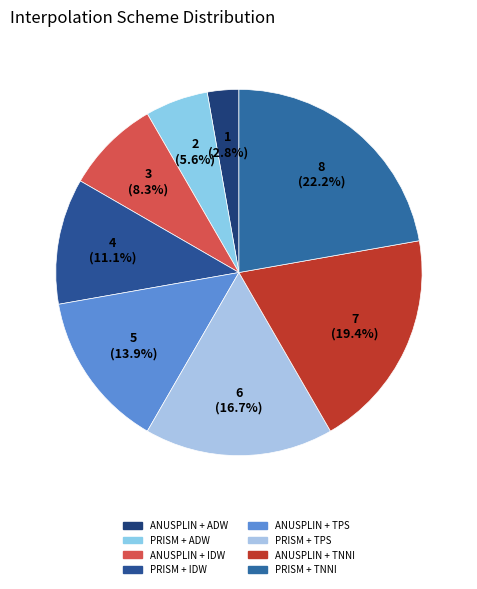

To the nearest percent, what is the average slice percentage?

12%